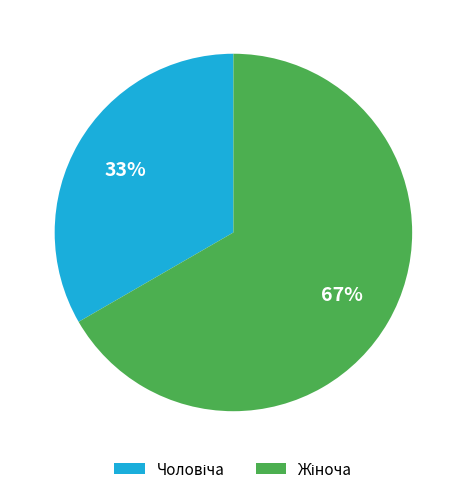

To the nearest percent, what is the average slice percentage?

50%